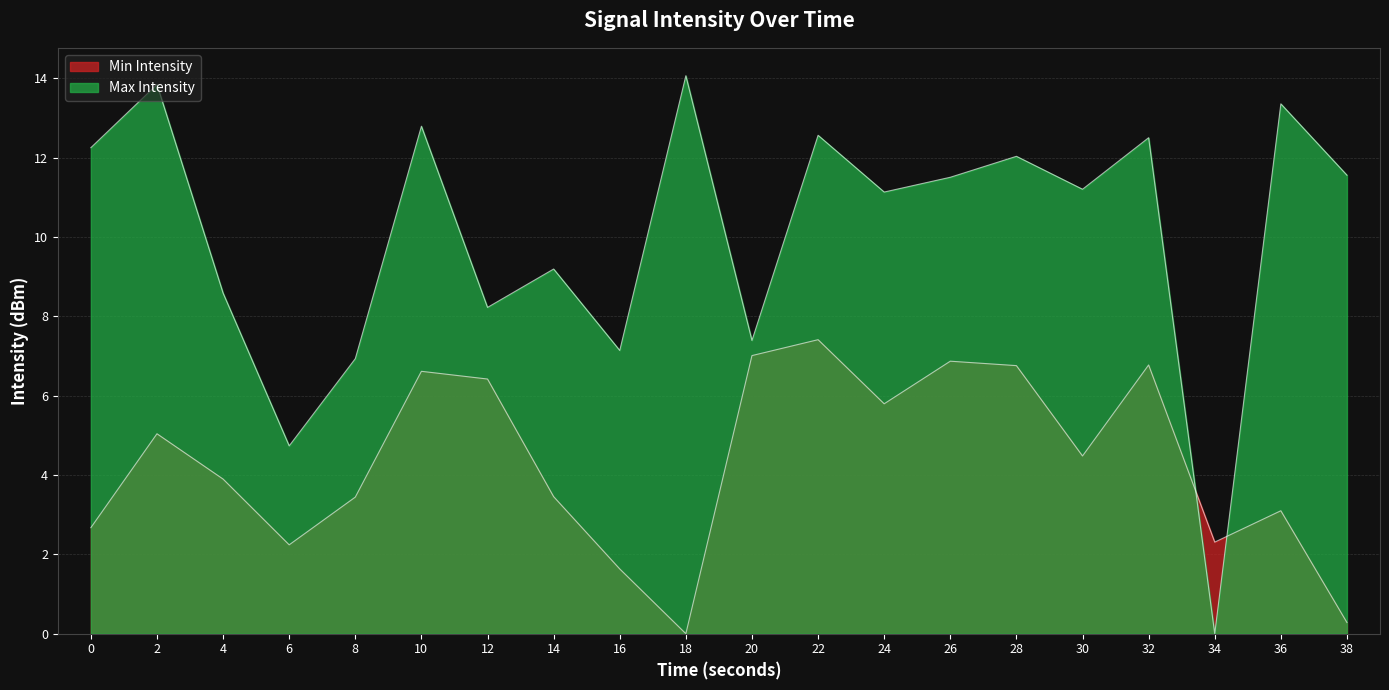

True or false: Max Intensity has a value of 17.8 at 30.

False